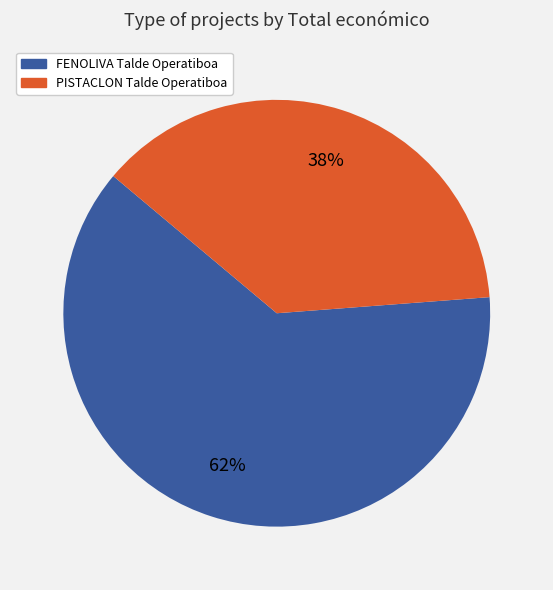

To the nearest percent, what is the average slice percentage?

50%